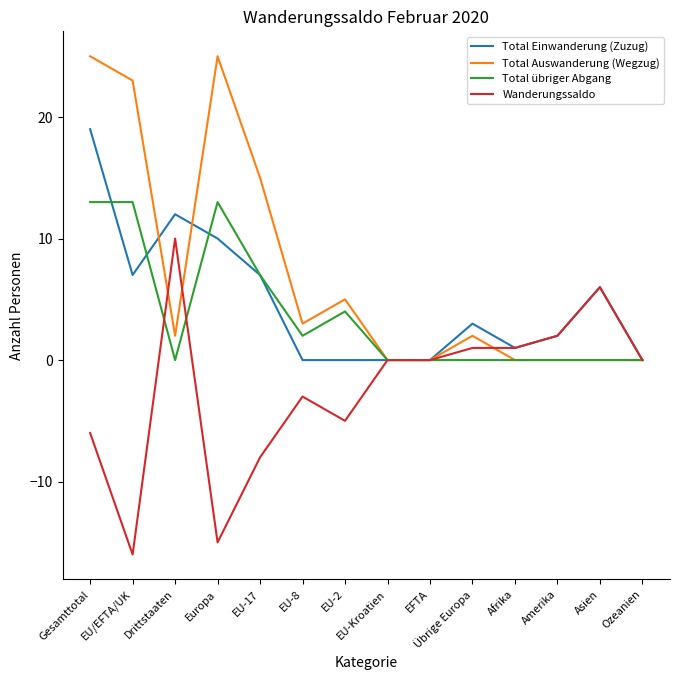

Rank the series at Drittstaaten from lowest to highest value.

Total übriger Abgang, Total Auswanderung (Wegzug), Wanderungssaldo, Total Einwanderung (Zuzug)